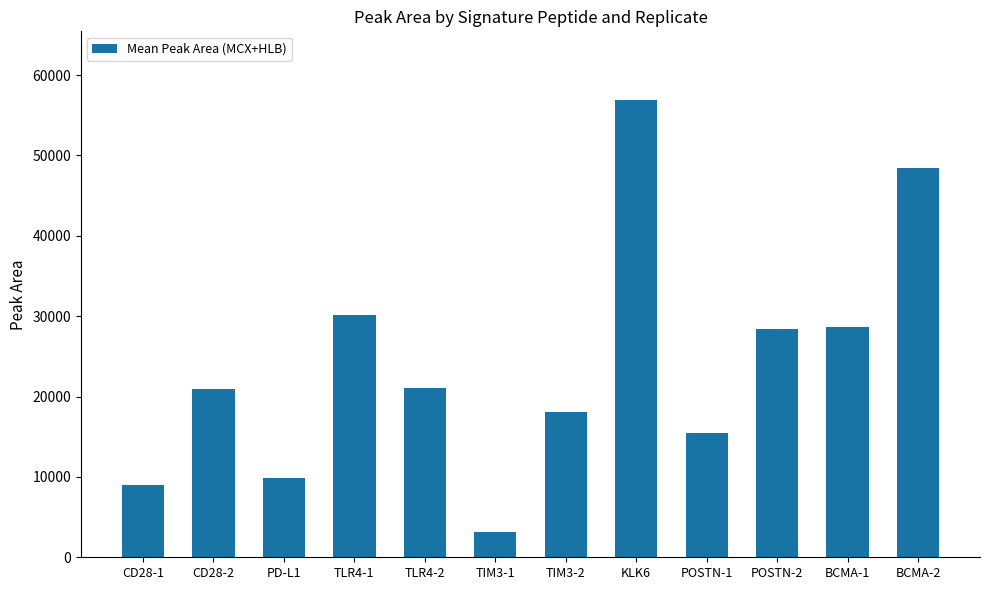

Which category has the highest value across all series?

KLK6